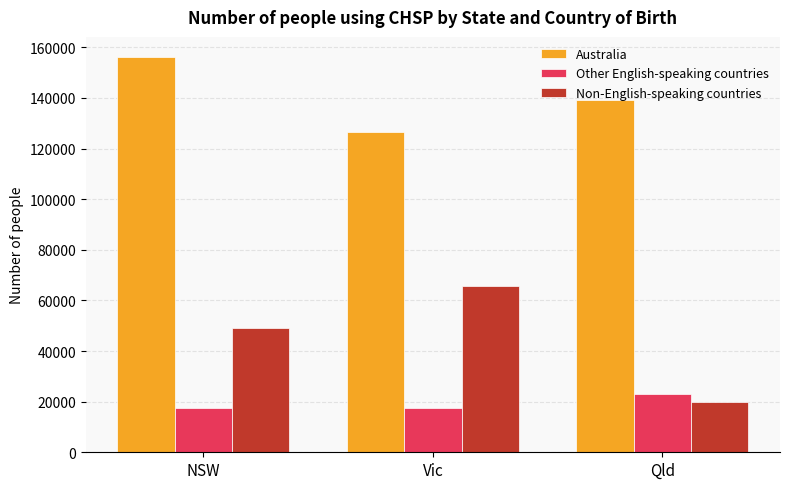

How many bars are there in total?

9